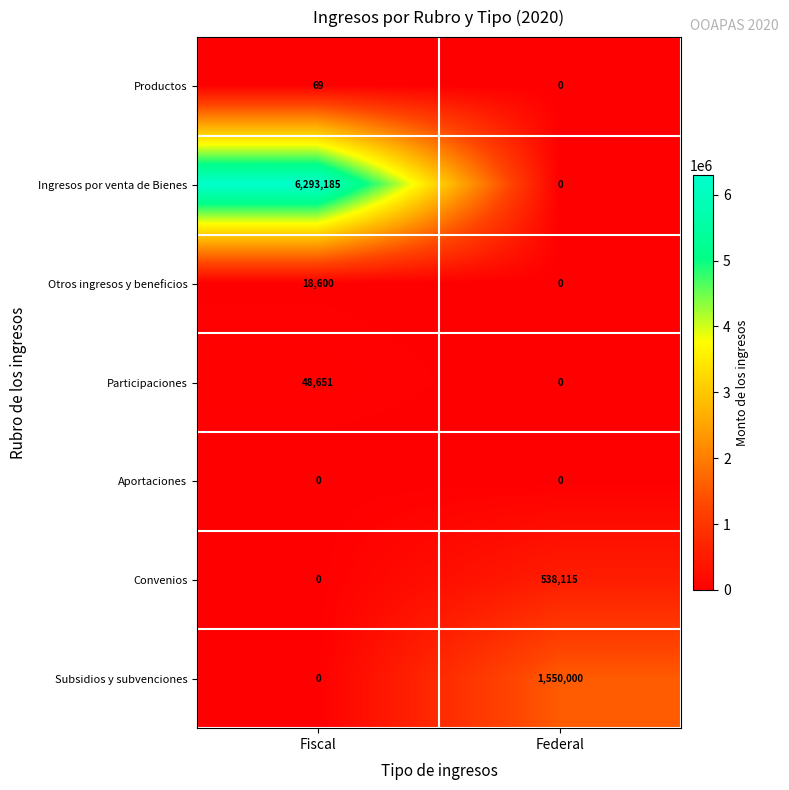

List the series in order of their peak value, highest first.

Ingresos por venta de Bienes, Subsidios y subvenciones, Convenios, Participaciones, Otros ingresos y beneficios, Productos, Aportaciones